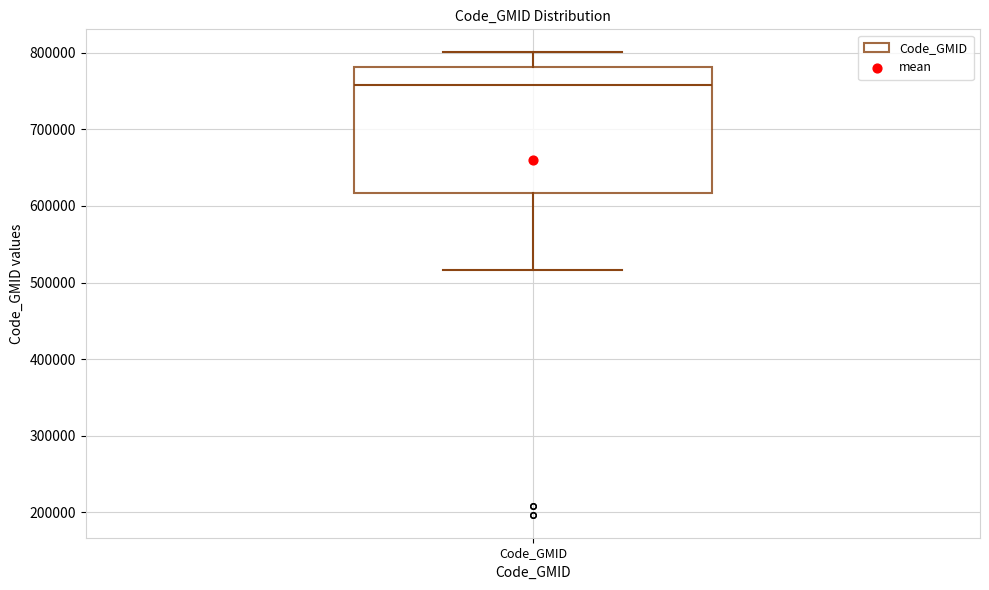

Transcribe this box plot: give where the median line is, the range the box spans, and where the two whiskers end, as read against the y-axis. The values are not printed on the chart, so give them approximately, as read against the axis.

median 760000, box 620000 to 780000, whiskers 520000 to 800000